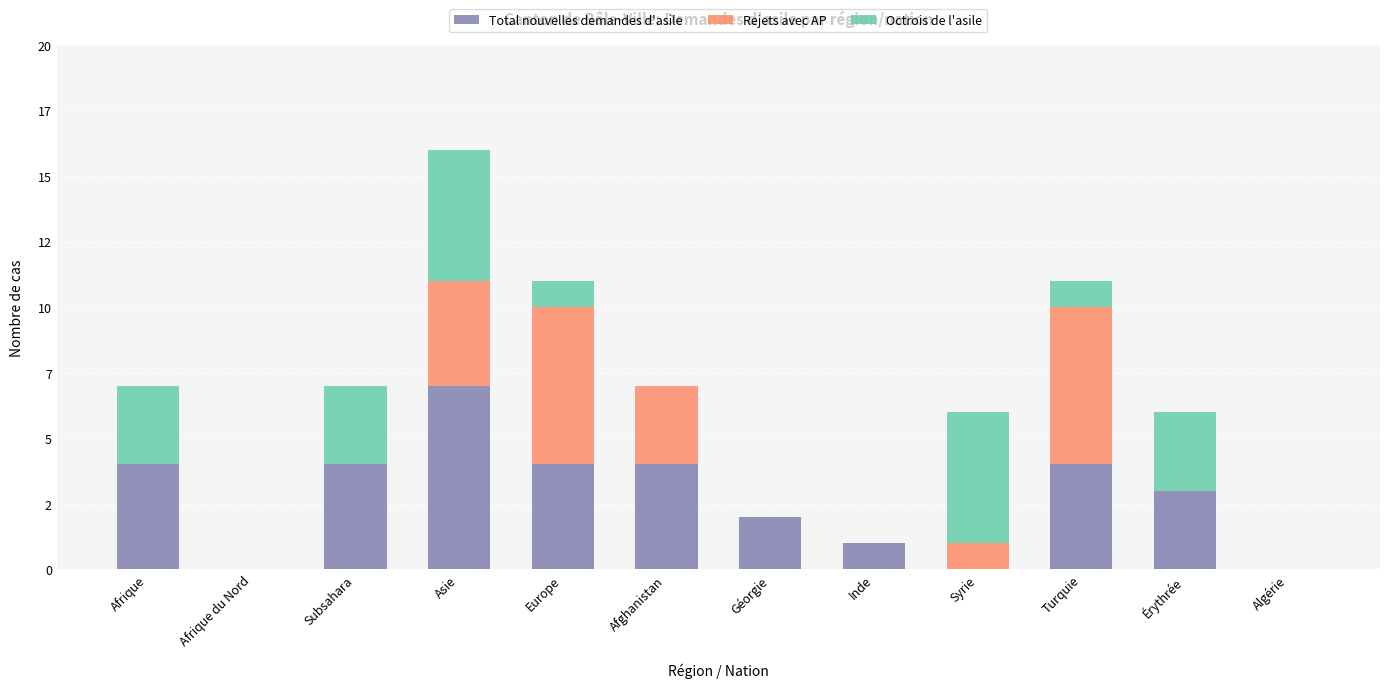

What are all the series names shown in the legend?

Total nouvelles demandes d'asile, Rejets avec AP, Octrois de l'asile